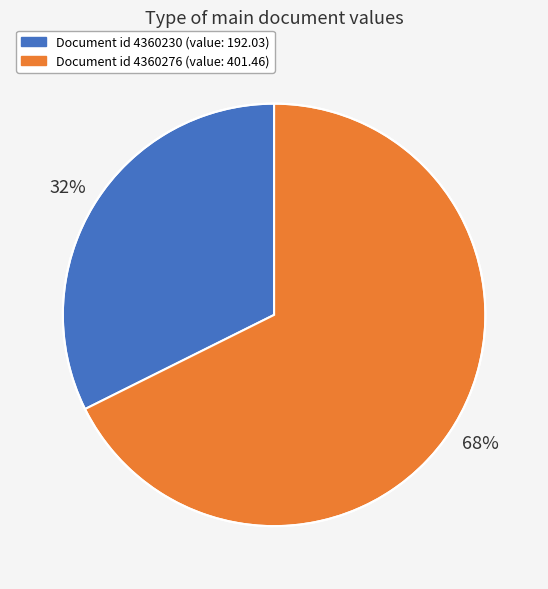

Is there any slice that represents more than half of the pie?

Yes